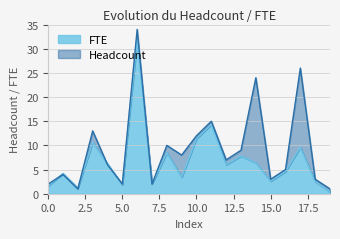

At which category is the sum across all series the highest?

6